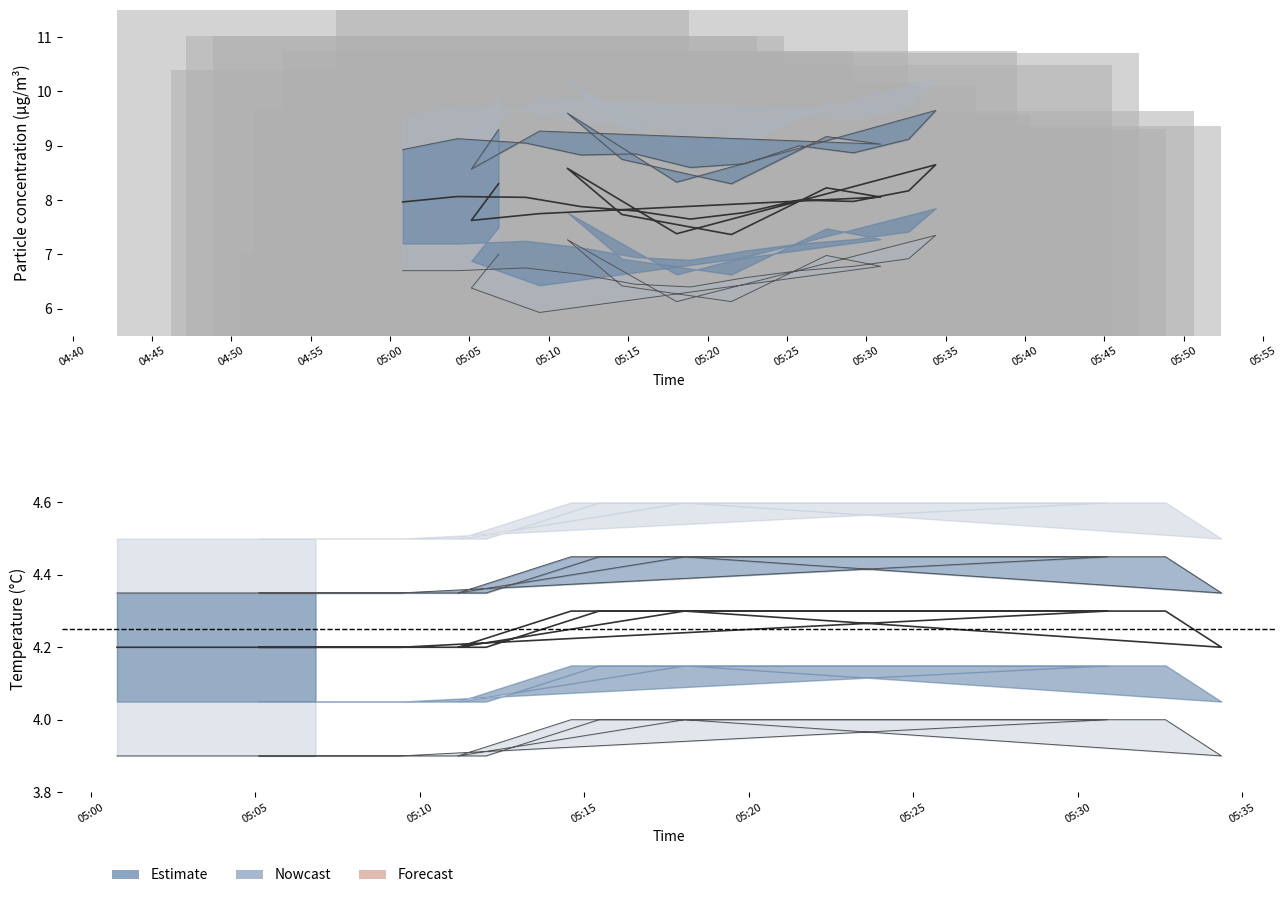

What is the difference between the maximum and minimum values in the Temp_outer_lower series?

0.1